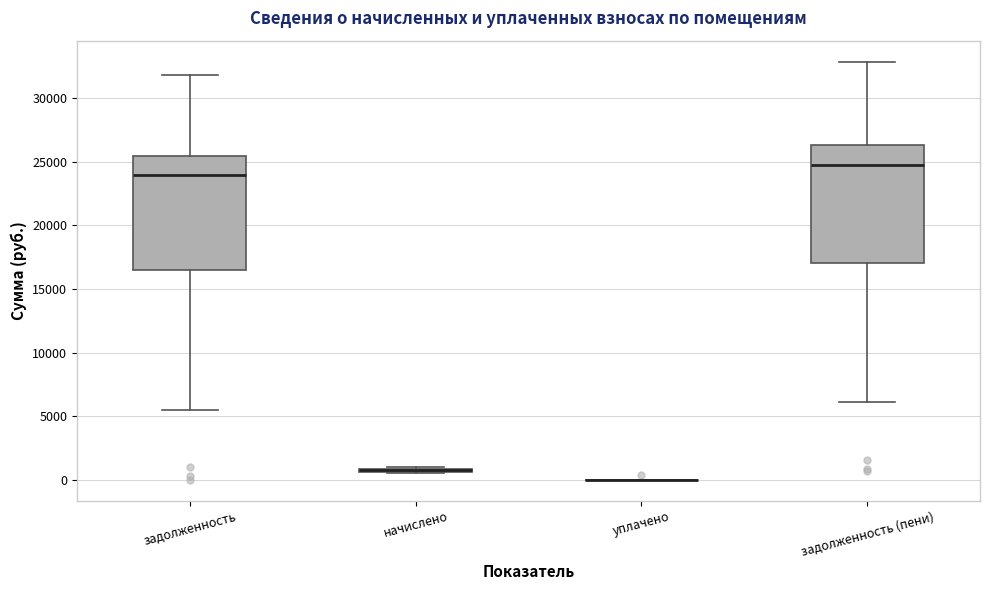

Where does the upper whisker of the box for задолженность end on the y-axis? The values are not printed on the chart, so give them approximately, as read against the axis.

32000